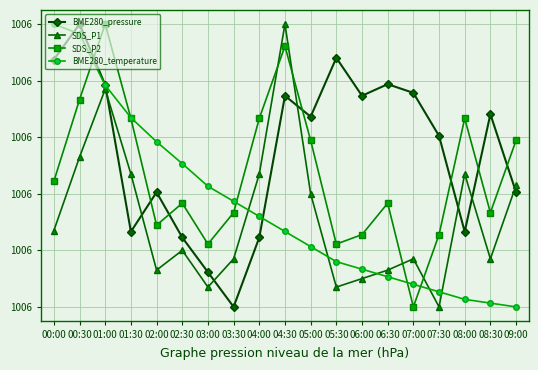

What are all the series names shown in the legend?

BME280_pressure, SDS_P1, SDS_P2, BME280_temperature